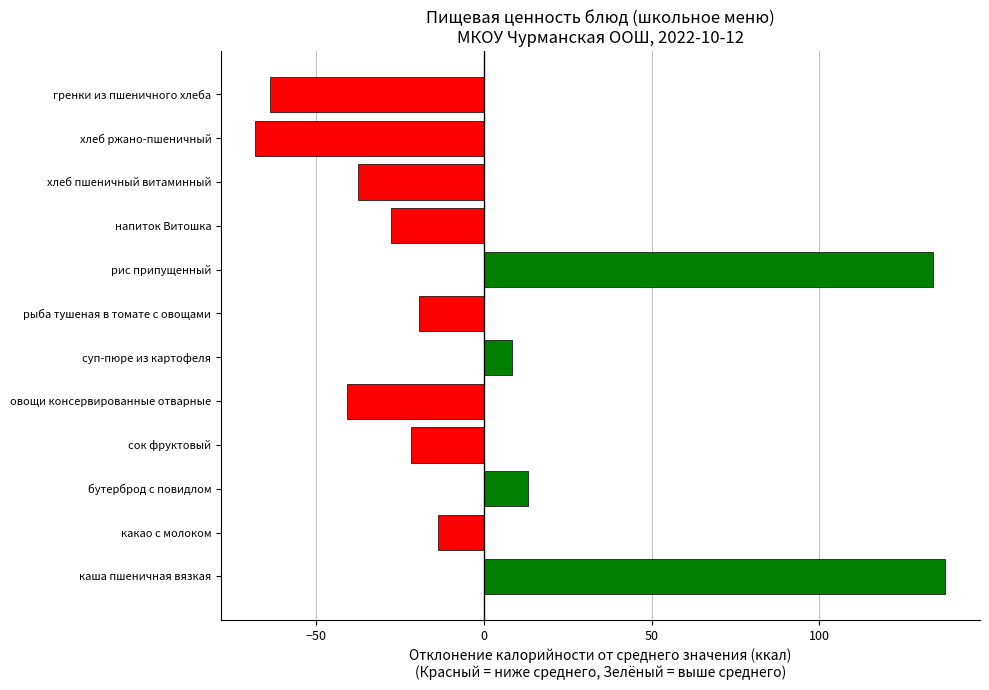

What is the change in value from овощи консервированные отварные to напиток Витошка?

+13.0